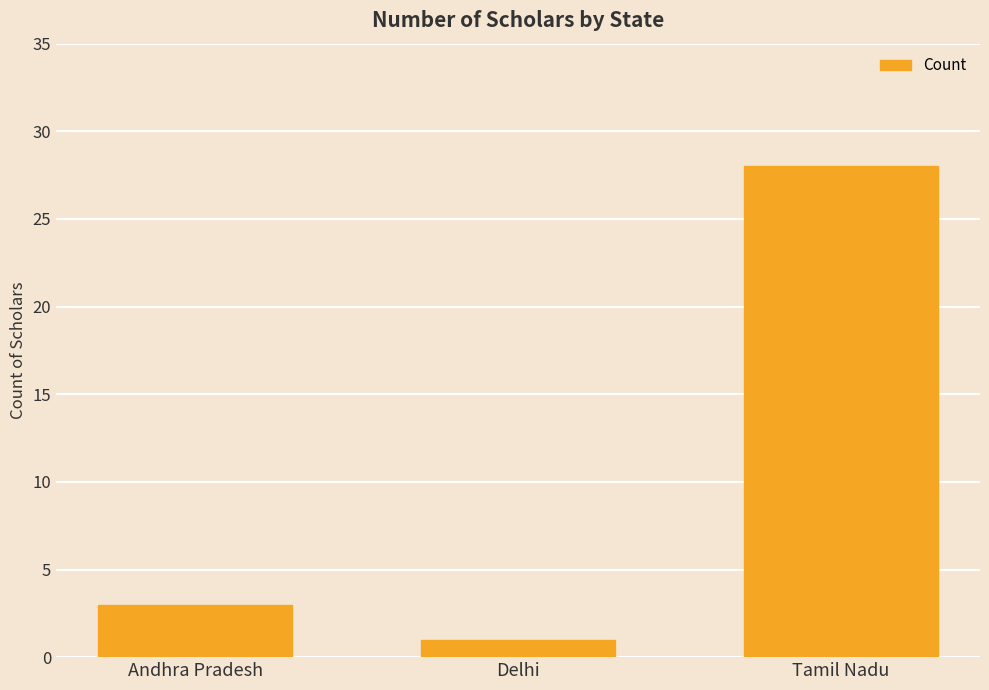

How many data points does each series have?

3